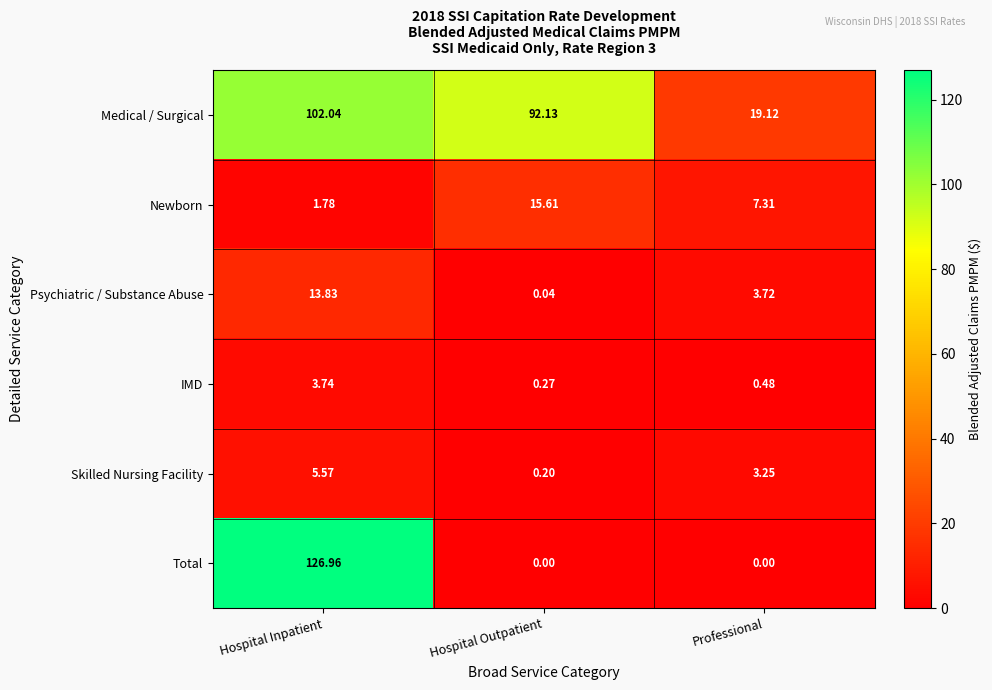

Which category has the highest value across all series?

Hospital Inpatient